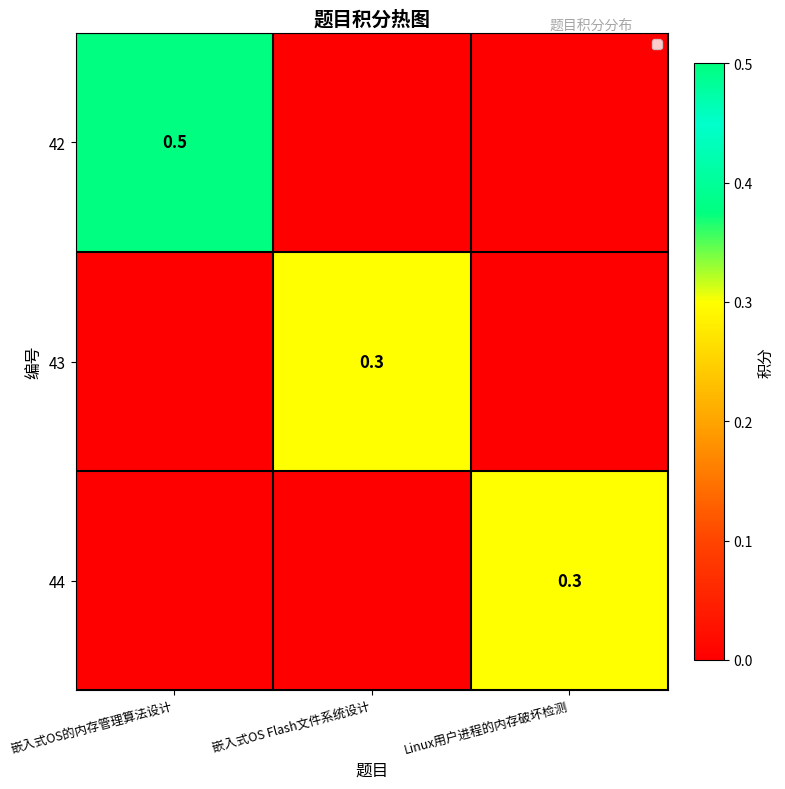

Is it true that 42 equals 0.5 at 嵌入式OS的内存管理算法设计?

True